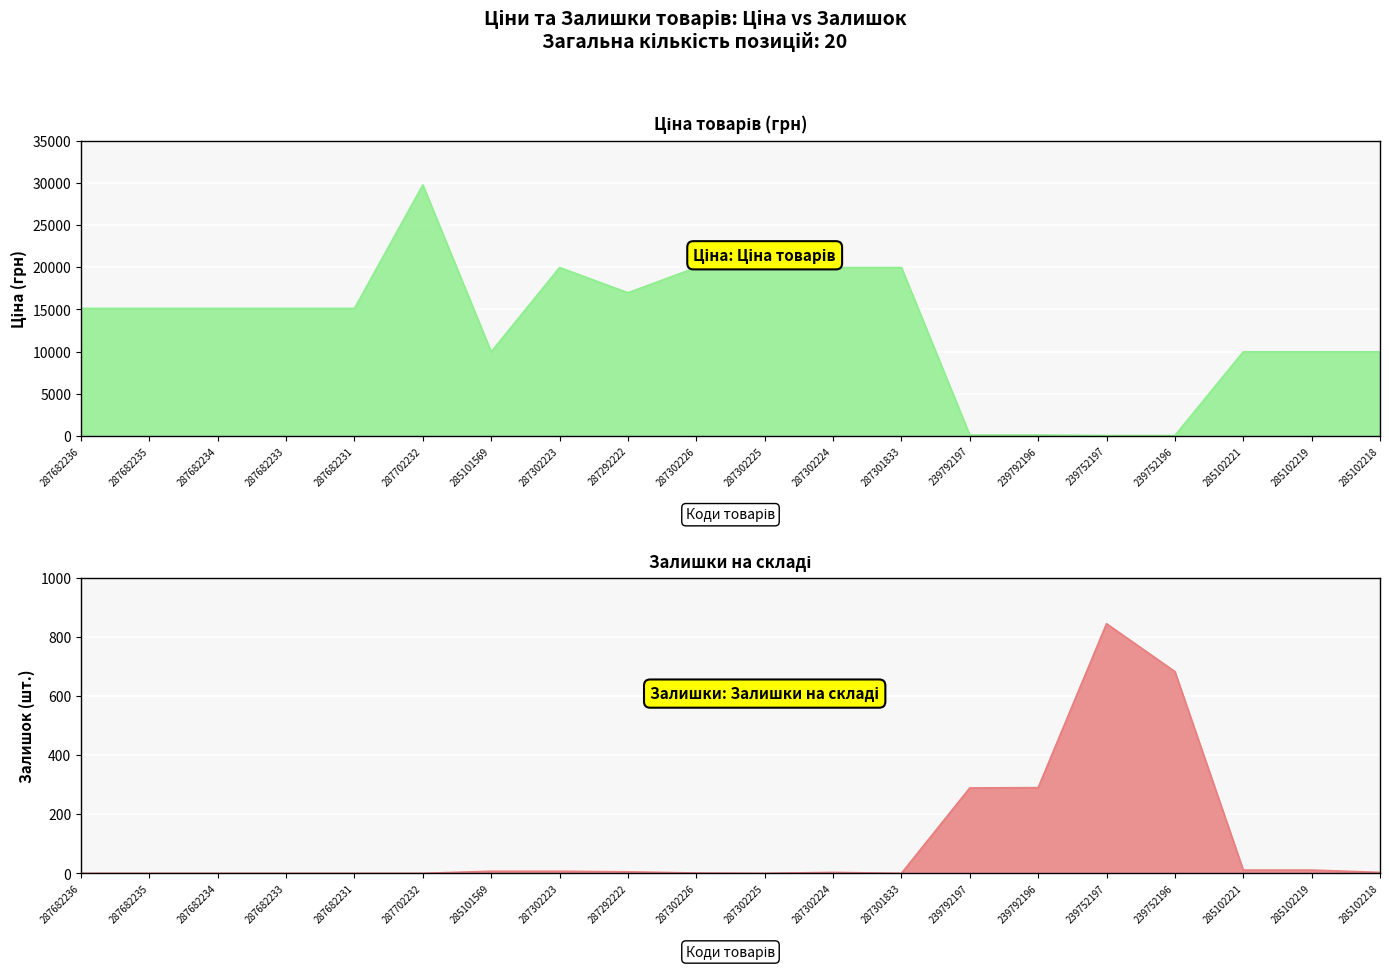

What is the minimum value for Ціна?

57.0